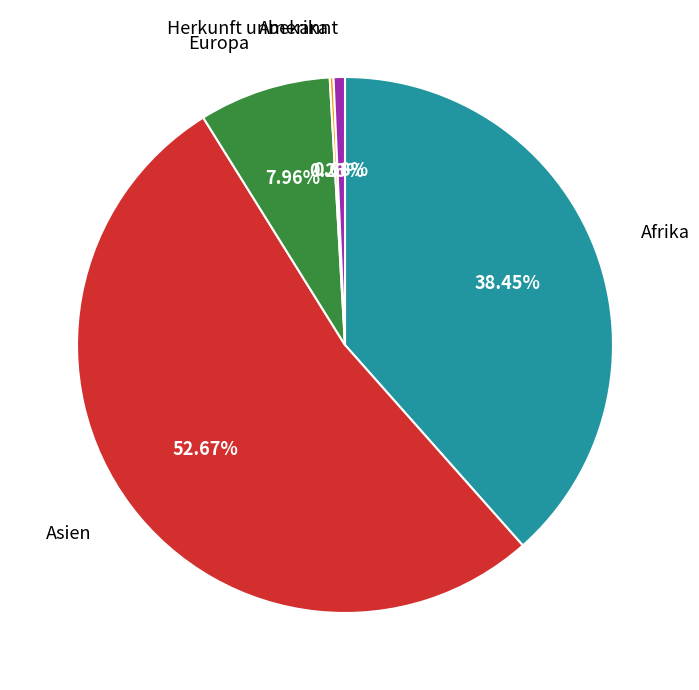

What is the majority slice?

Asien